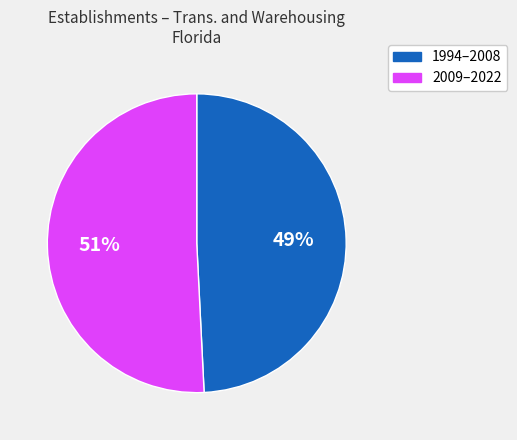

Is there a majority slice in this chart?

Yes